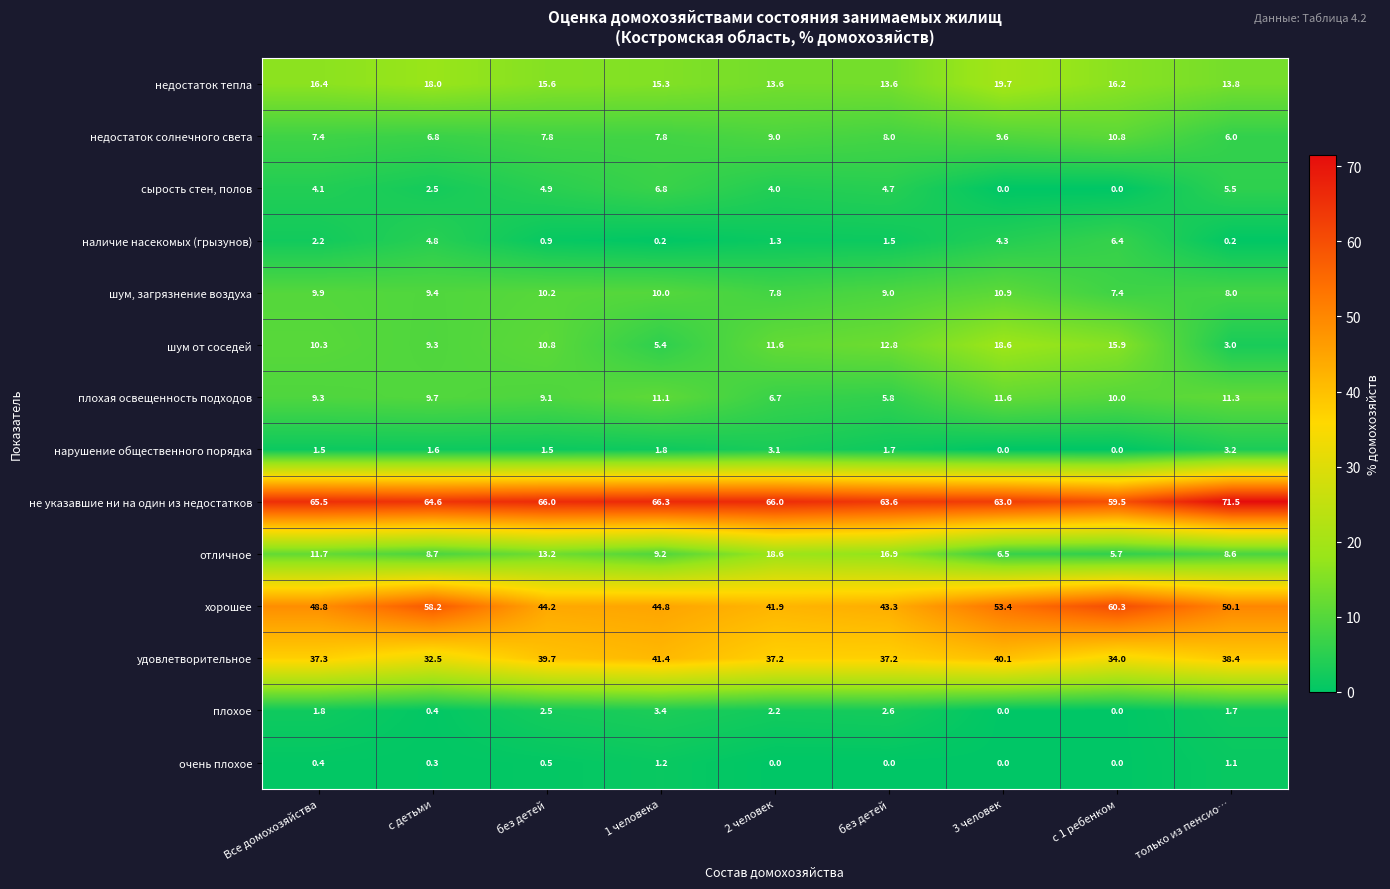

How many positive values does the сырость стен, полов series have?

7